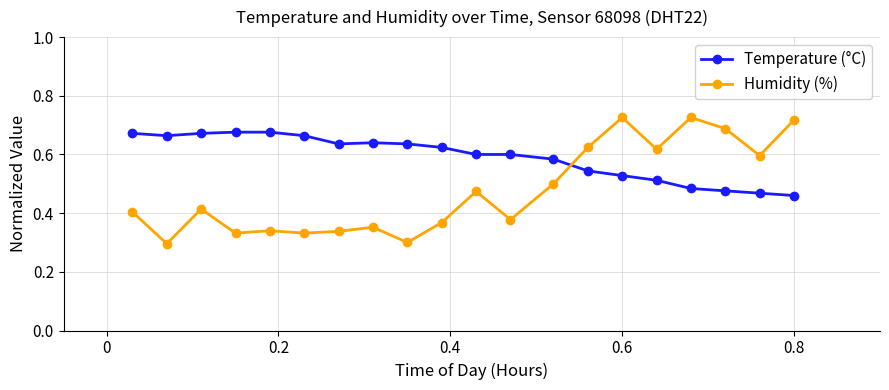

Rank the series by their average value, from highest to lowest.

Temperature (°C), Humidity (%)